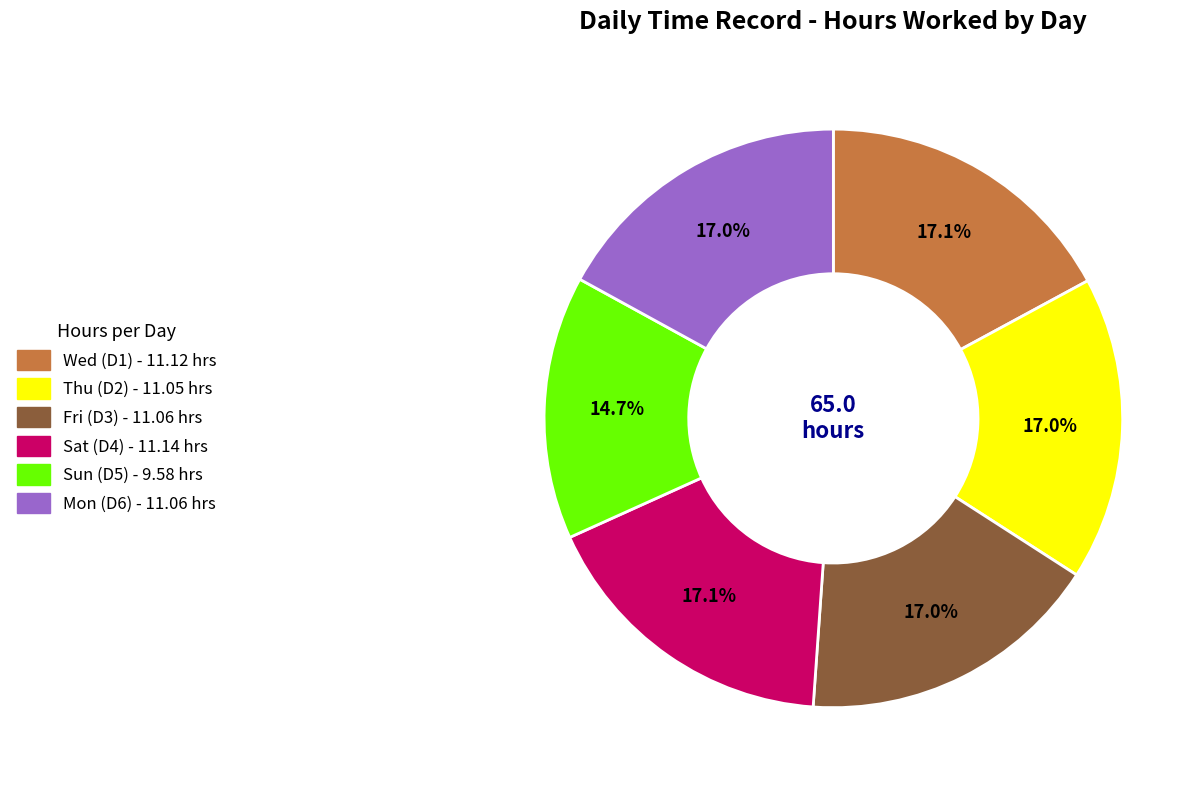

Is there any slice that represents more than half of the pie?

No